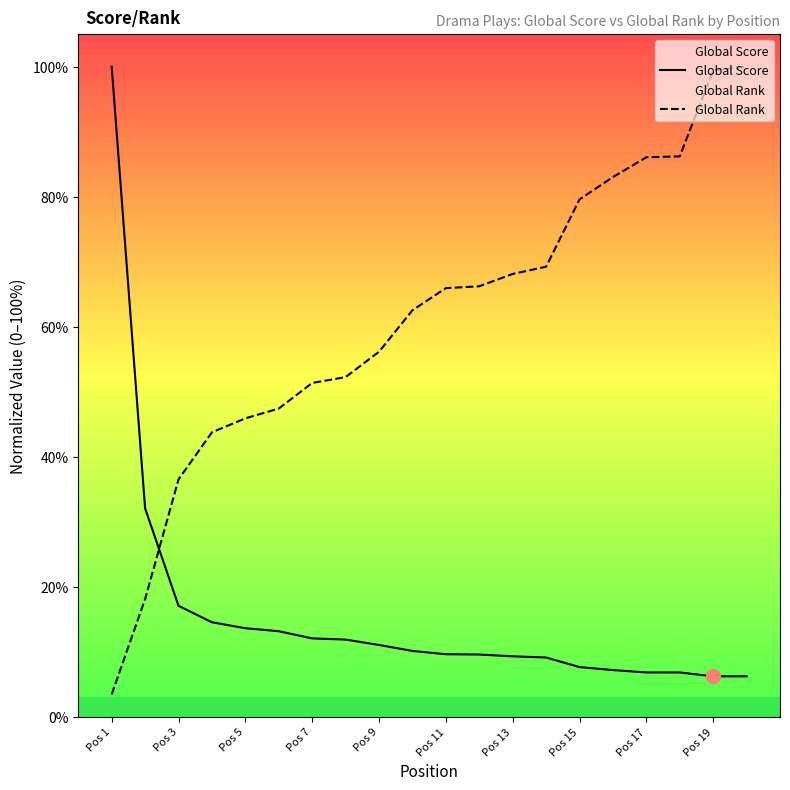

What is the minimum value for Global Score?

6.2